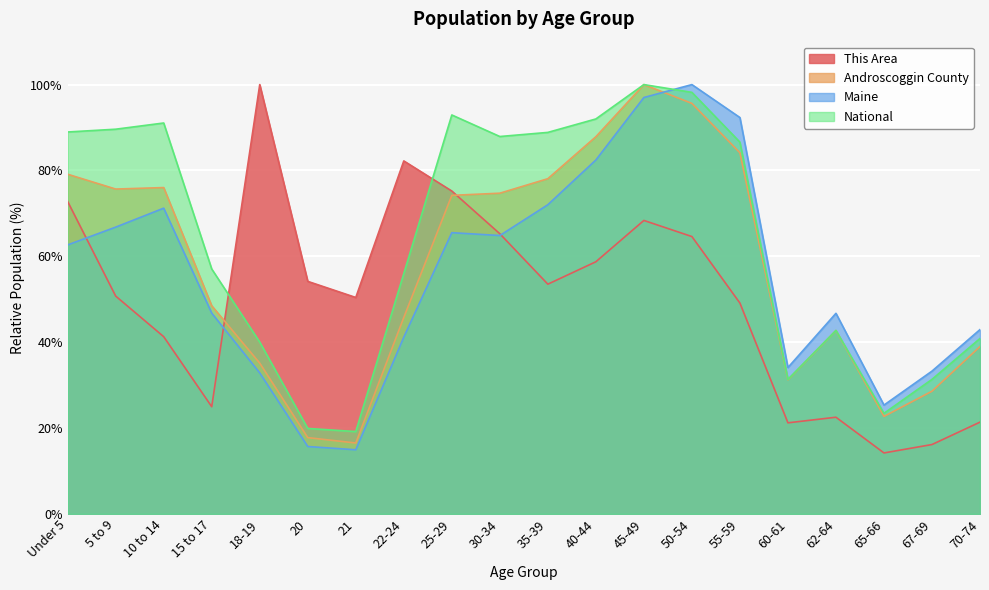

True or false: Maine has more than 0 points higher than both neighbors.

True